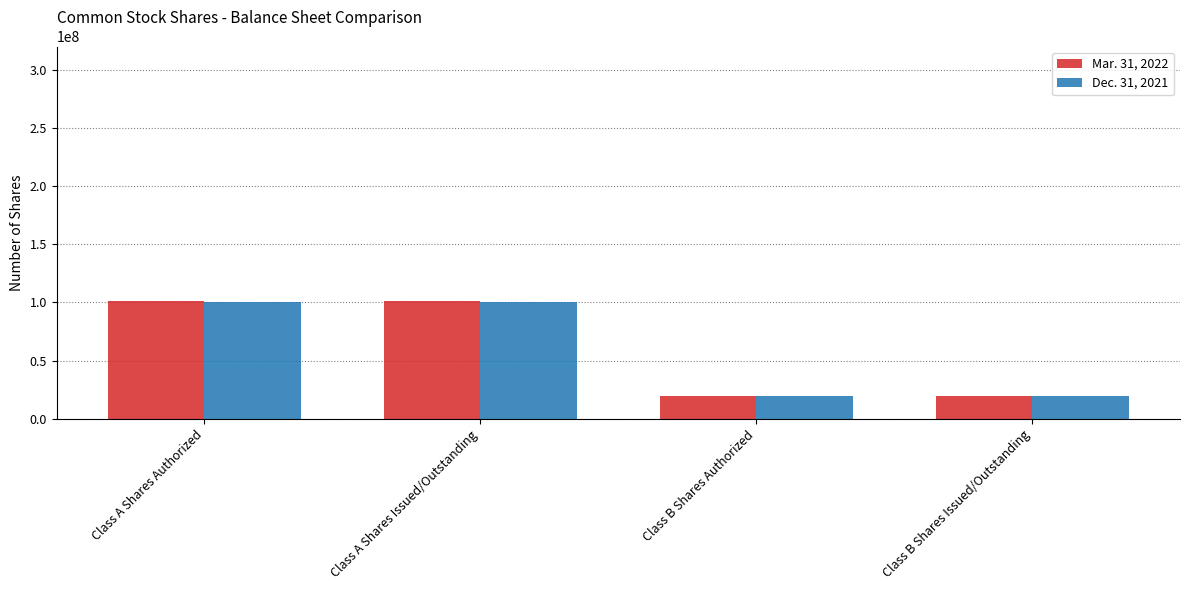

How many bars are there in each group?

2